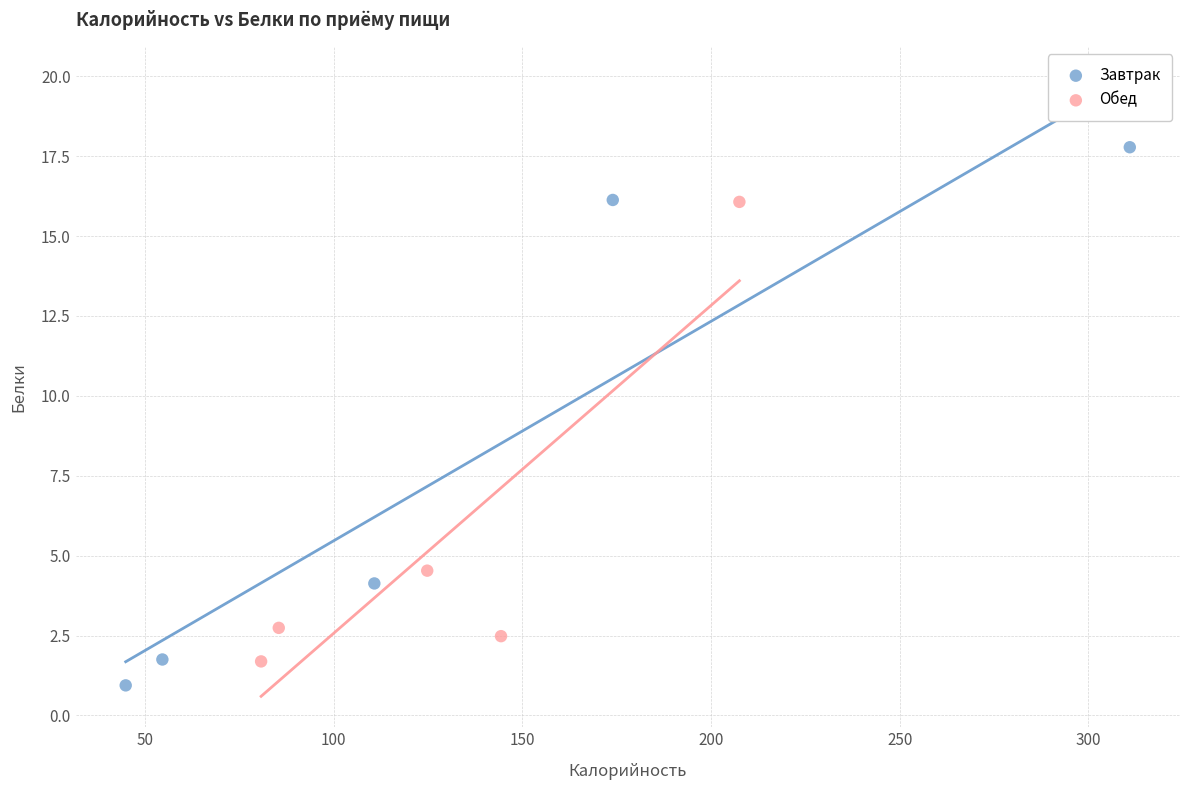

Which series reaches the maximum Y coordinate?

Завтрак